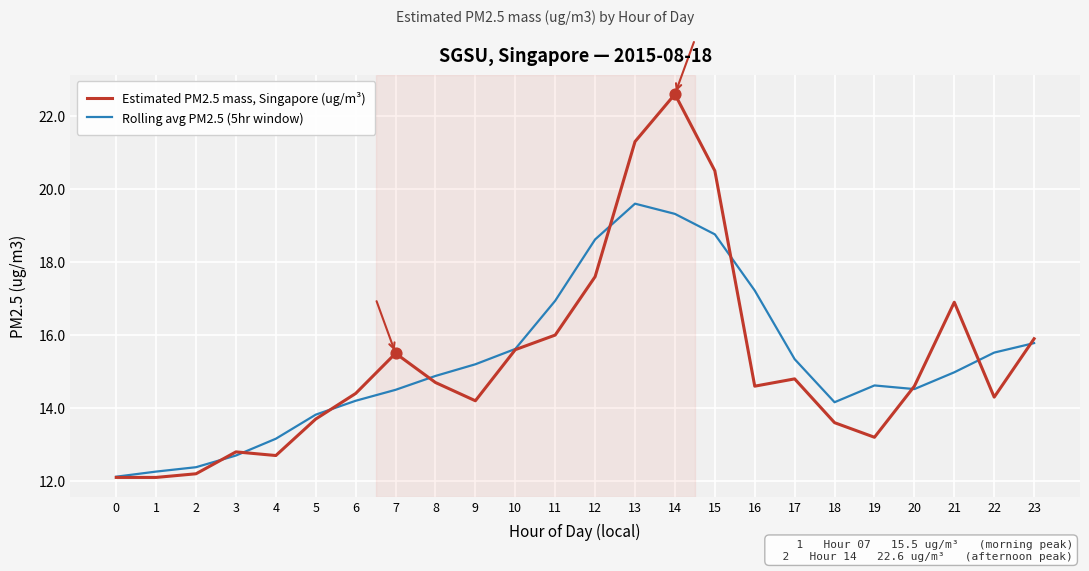

At how many categories does at least one series exceed 20?

3